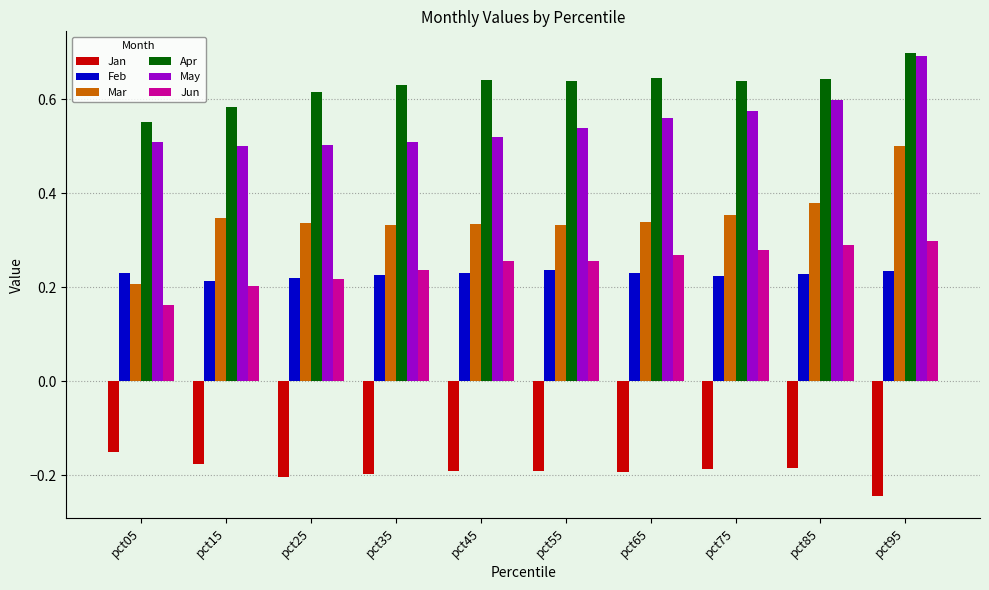

At which category does the chart reach its peak across all series?

pct95